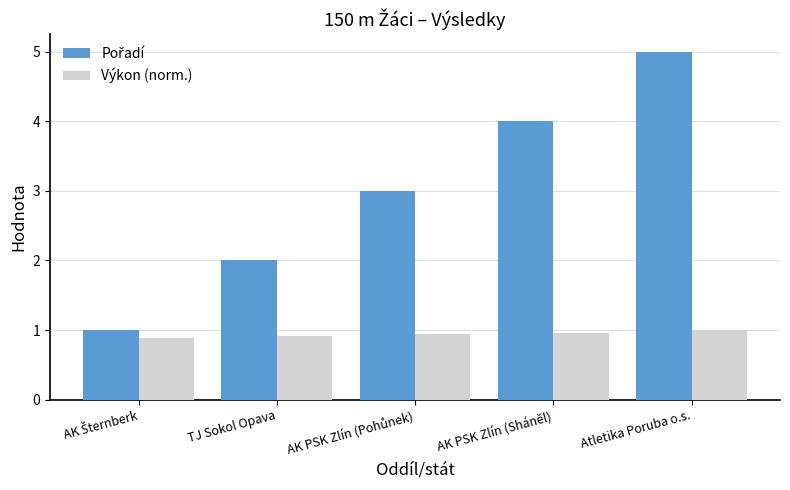

At which category is the sum across all series the highest?

Atletika Poruba o.s.